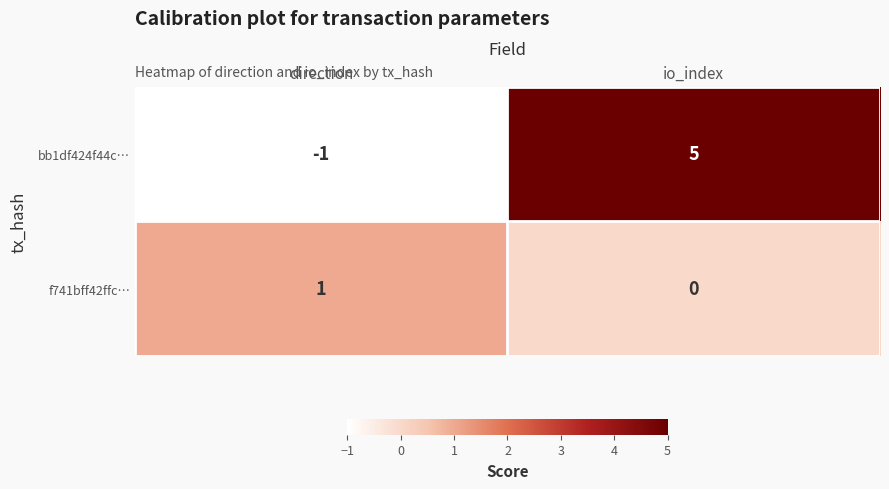

Reading left to right, extract all data points from this chart.

bb1df424f44c…: -1	5
f741bff42ffc…: 1	0